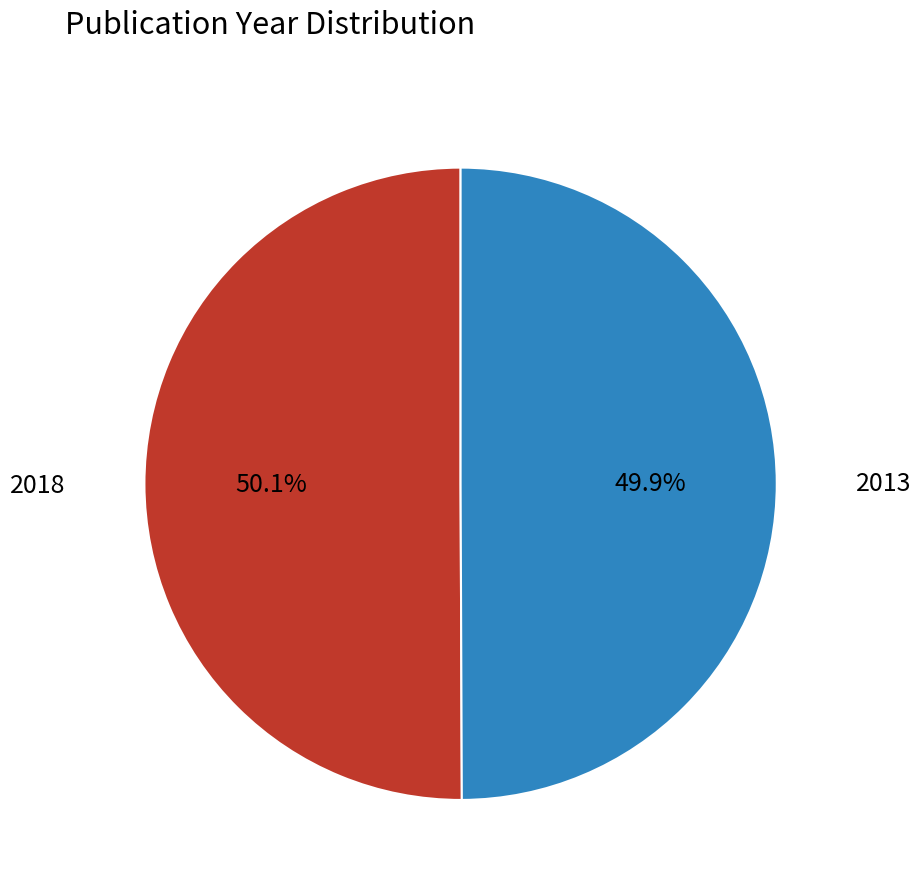

Is there any slice that represents more than half of the pie?

Yes